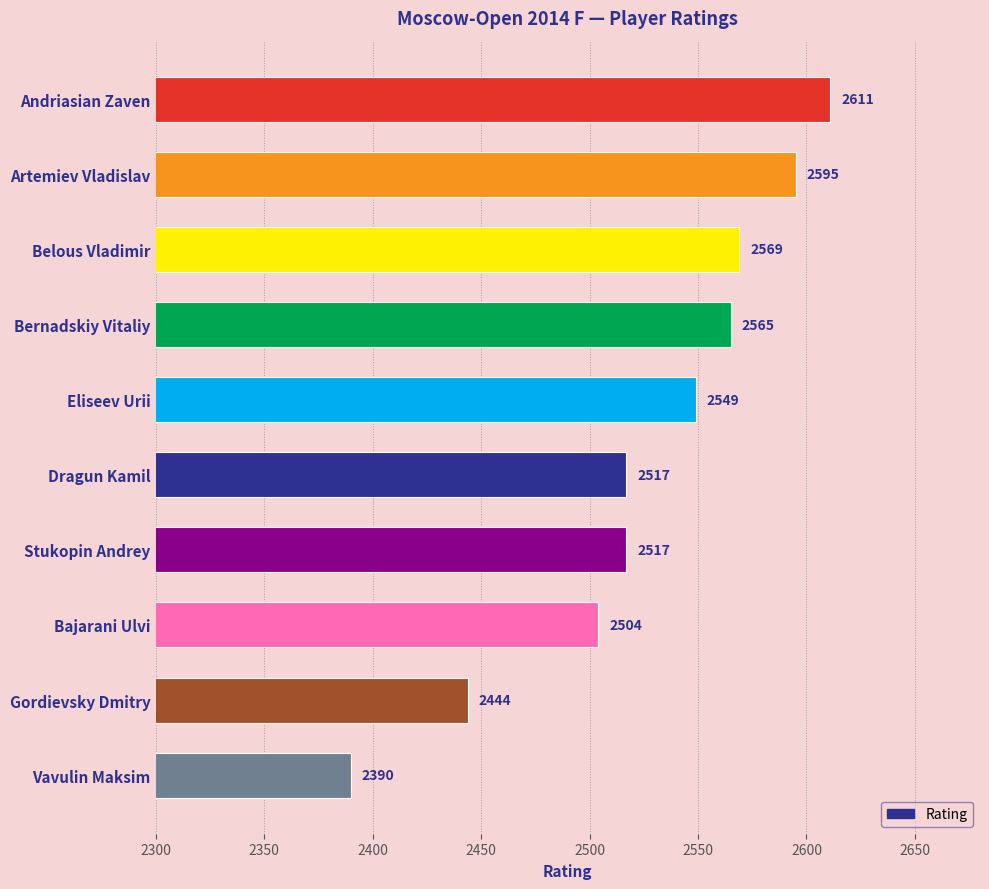

How many distinct data groups are displayed?

1